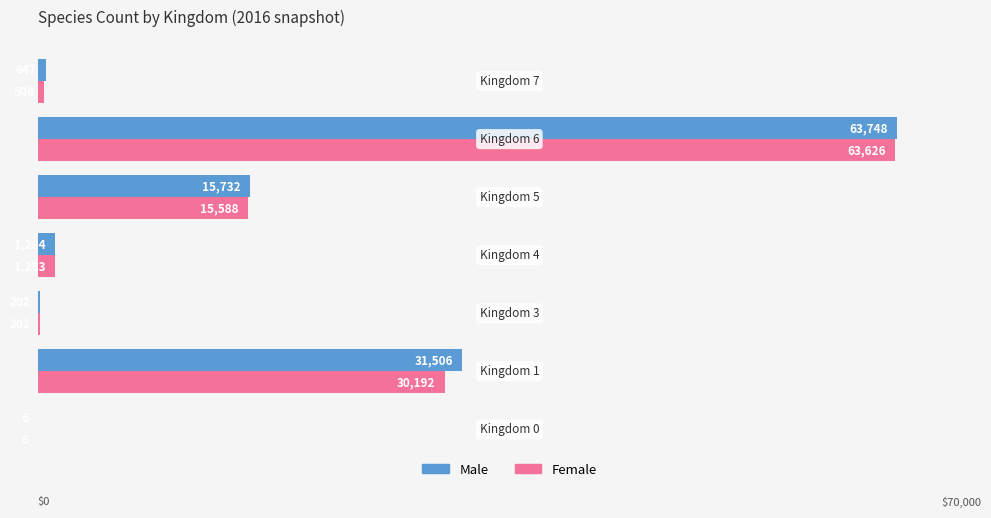

Which series has the largest total across all categories?

Male